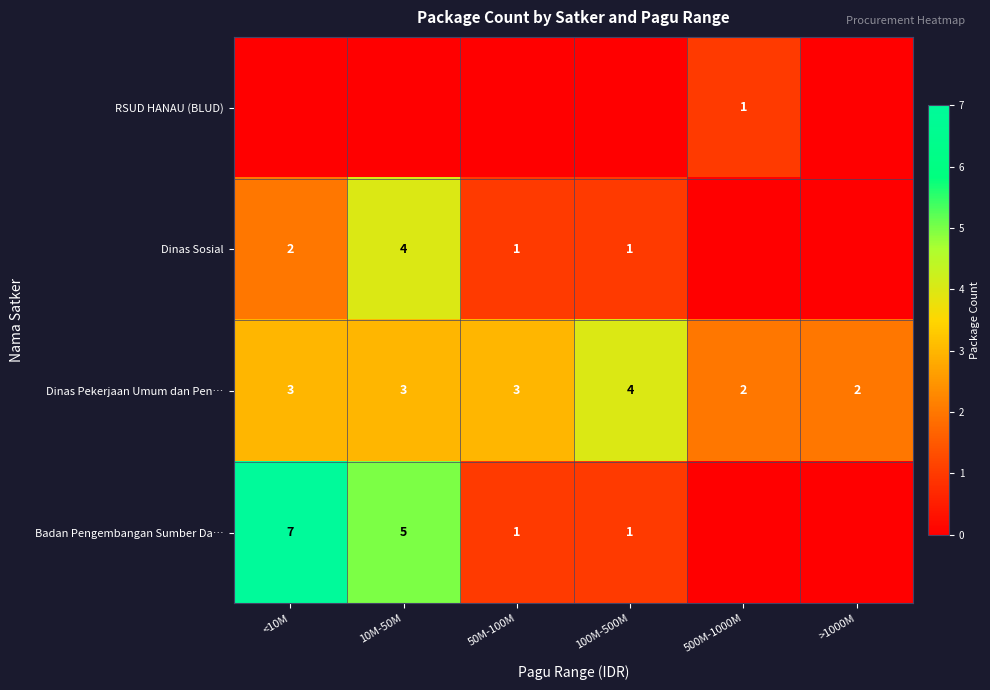

What is the total value across all series at 50M-100M?

5